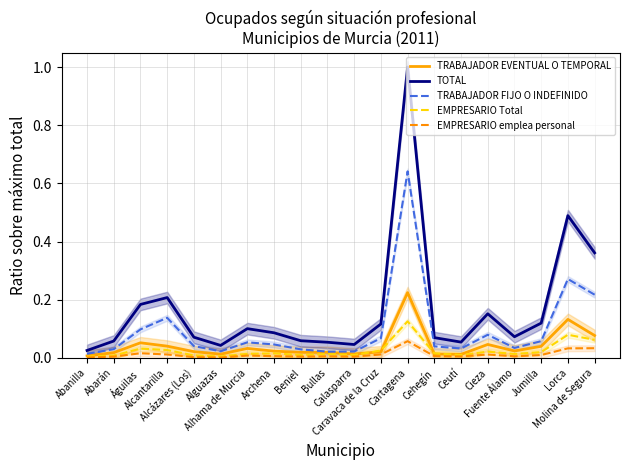

Which has a higher value, Alguazas or Ceutí?

Alguazas